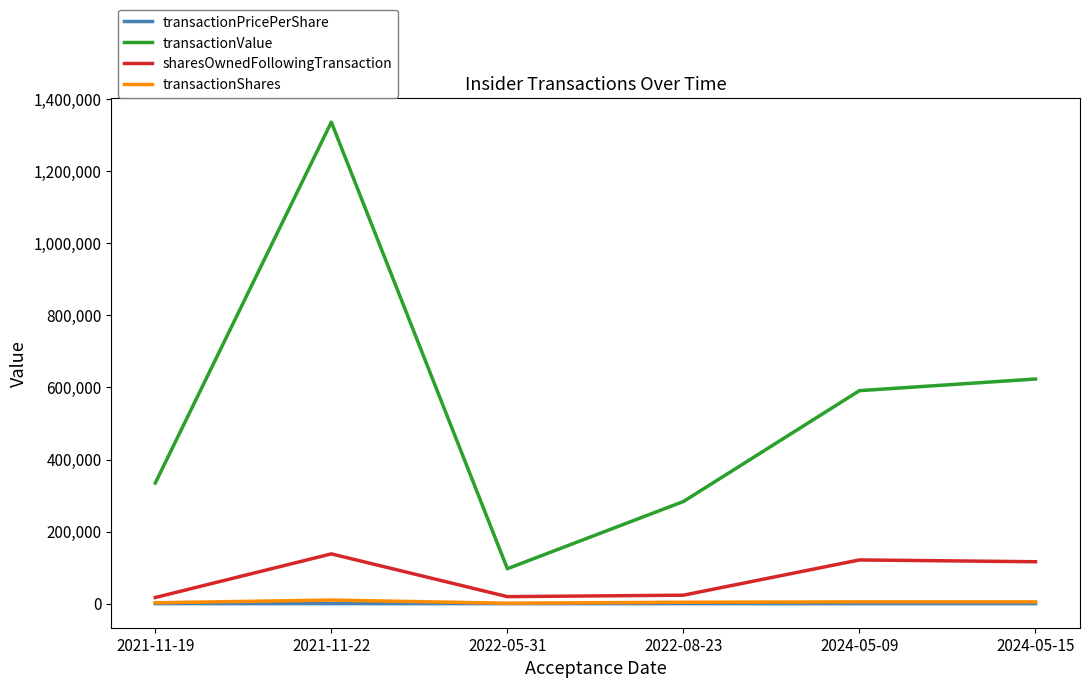

True or false: transactionPricePerShare and transactionValue cross at least once.

False